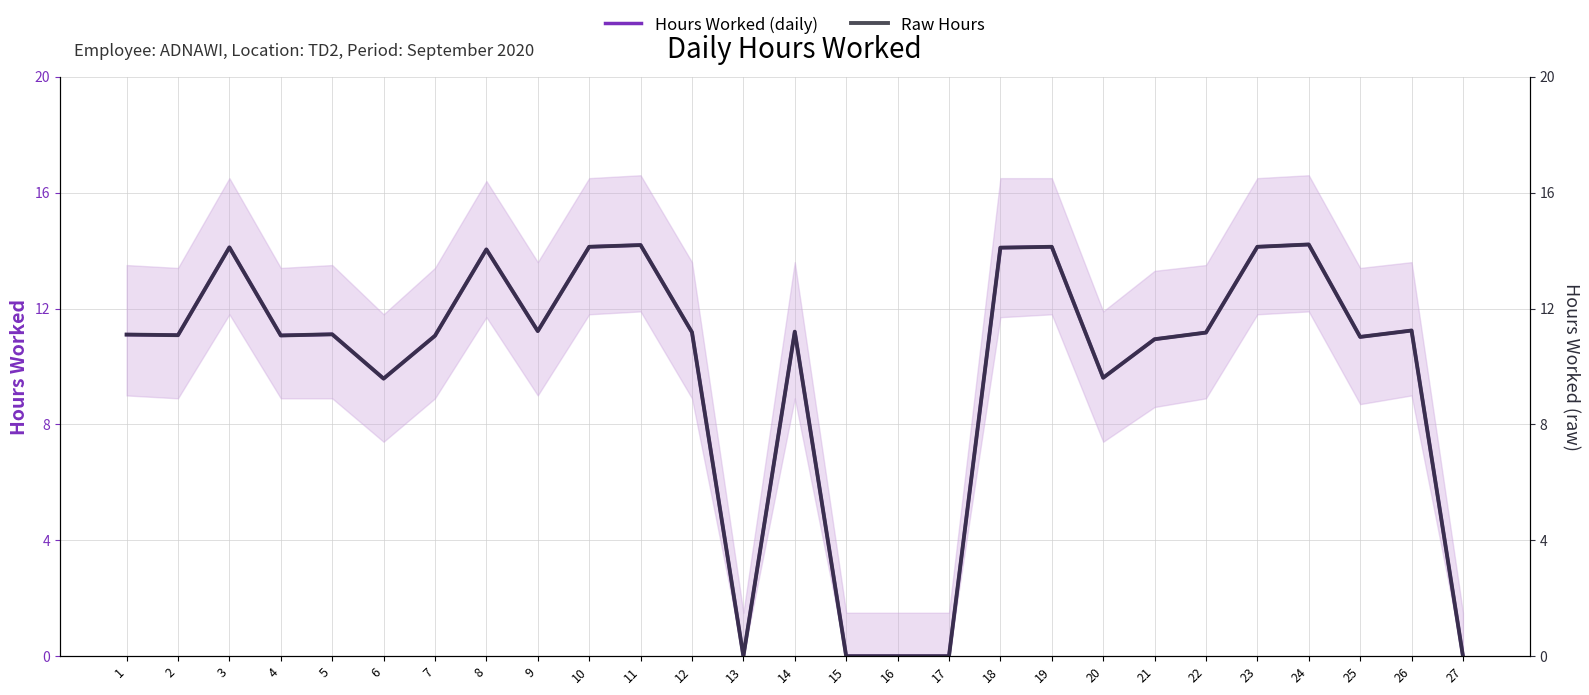

How many data points in Hours Worked (daily) are less than 11?

8